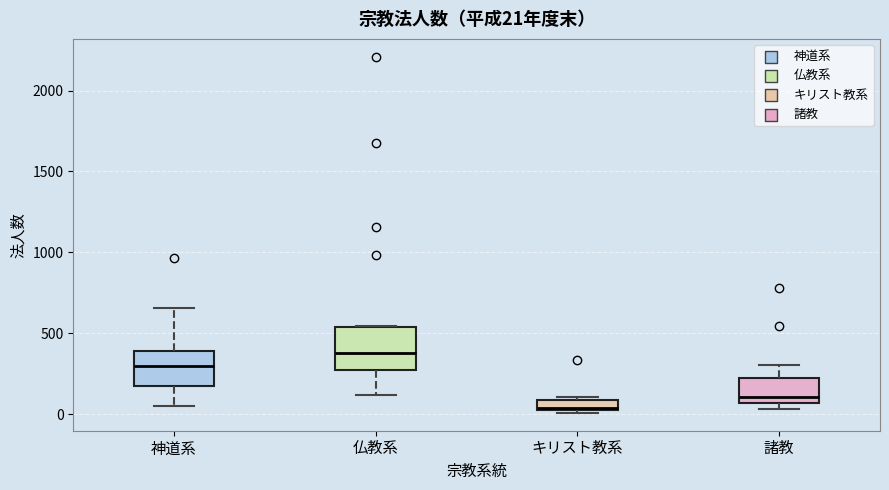

Which box's median line is the lowest?

キリスト教系